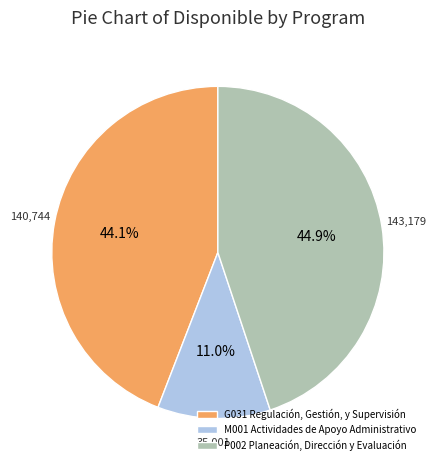

Is it true that M001 Actividades de Apoyo Administrativo is 23% of the pie?

False